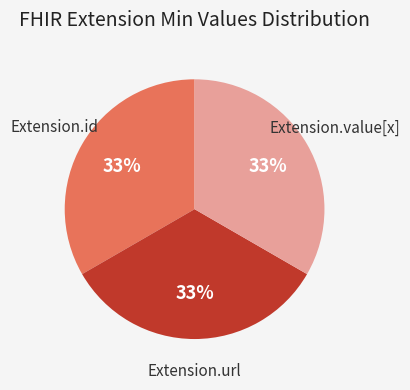

Is there any slice that represents more than half of the pie?

No